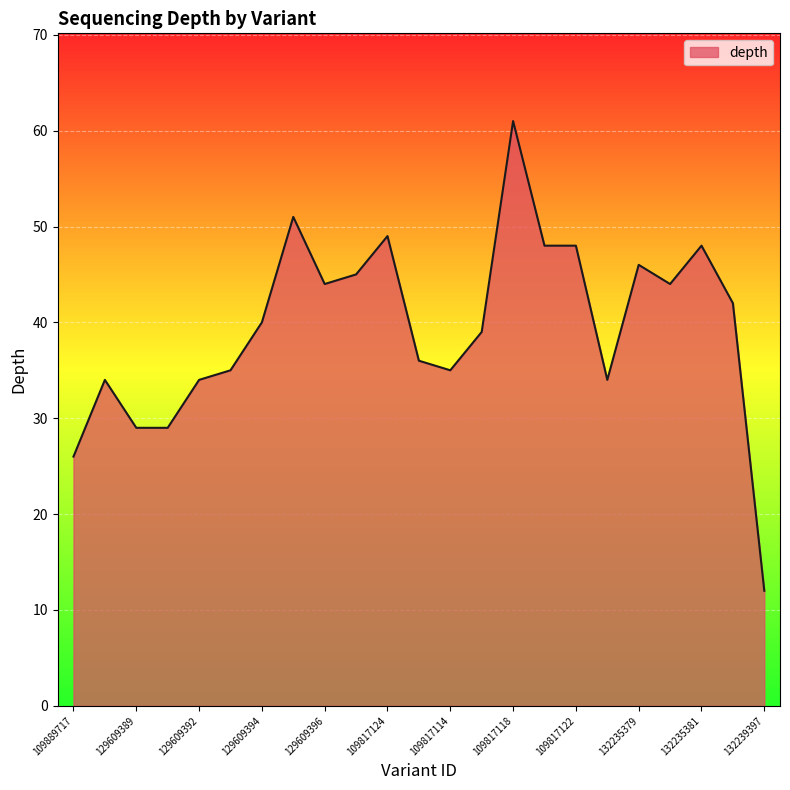

What is the minimum value shown in the chart?

12